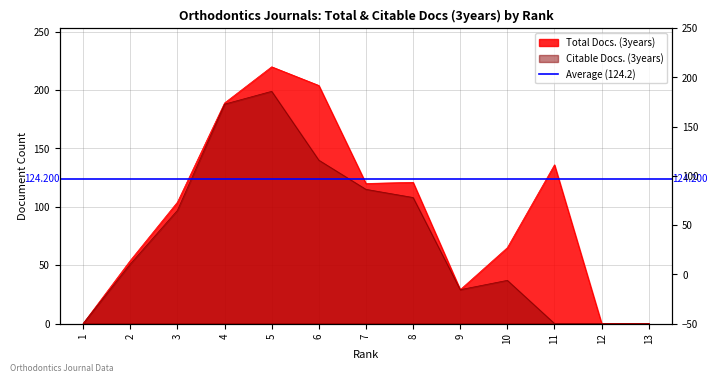

Which category has the highest value in the Total Docs. (3years) series?

5